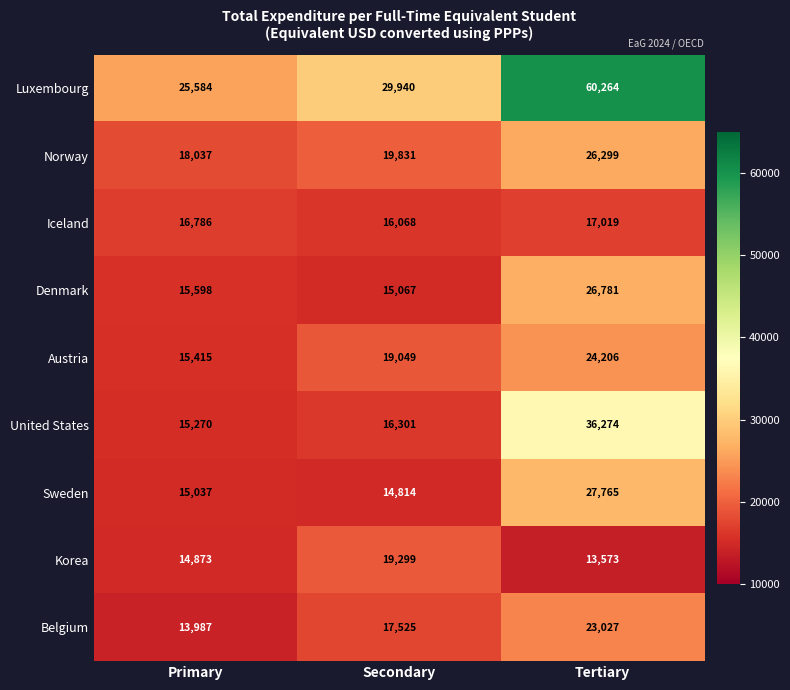

Reading right to left, list all the values displayed in this chart.

Luxembourg: Tertiary=60264	Secondary=29940	Primary=25584
Norway: Tertiary=26299	Secondary=19831	Primary=18037
Iceland: Tertiary=17019	Secondary=16068	Primary=16786
Denmark: Tertiary=26781	Secondary=15067	Primary=15598
Austria: Tertiary=24206	Secondary=19049	Primary=15415
United States: Tertiary=36274	Secondary=16301	Primary=15270
Sweden: Tertiary=27765	Secondary=14814	Primary=15037
Korea: Tertiary=13573	Secondary=19299	Primary=14873
Belgium: Tertiary=23027	Secondary=17525	Primary=13987